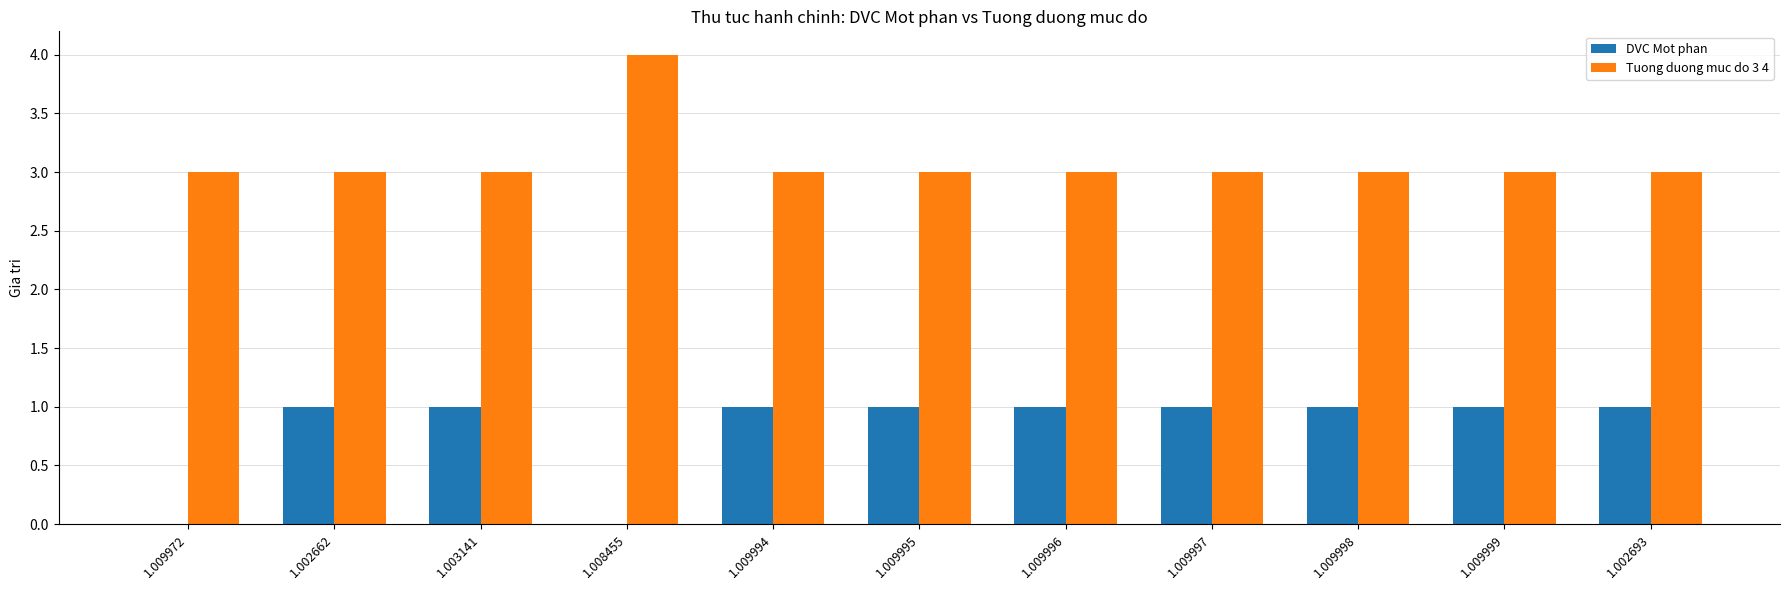

Which series changed the most between 1.009972 and 1.003141?

DVC Mot phan